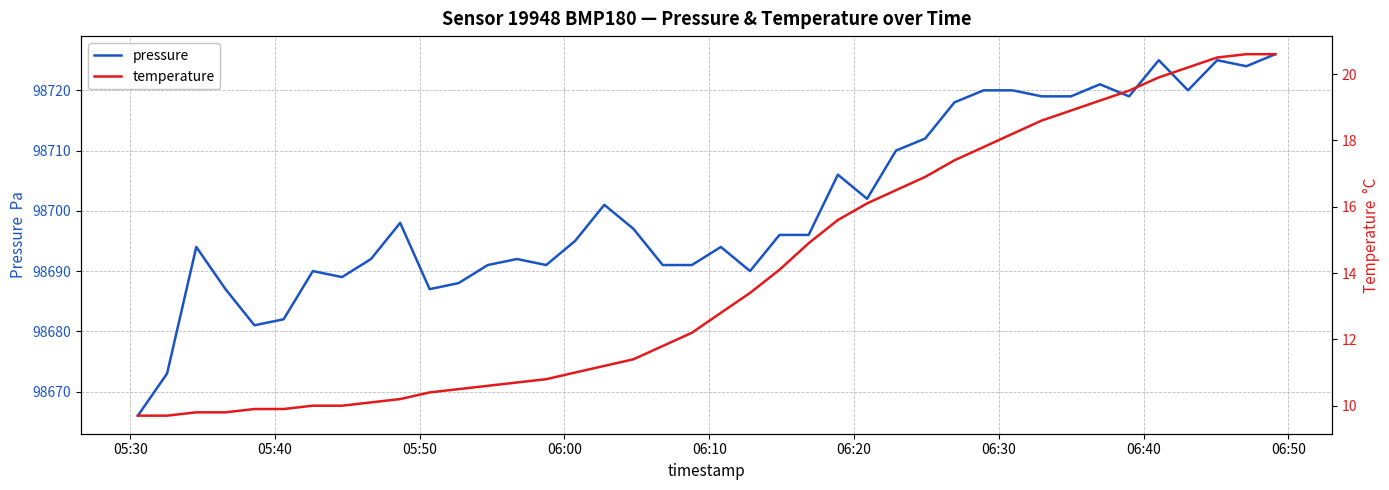

What is the minimum value for pressure?

98666